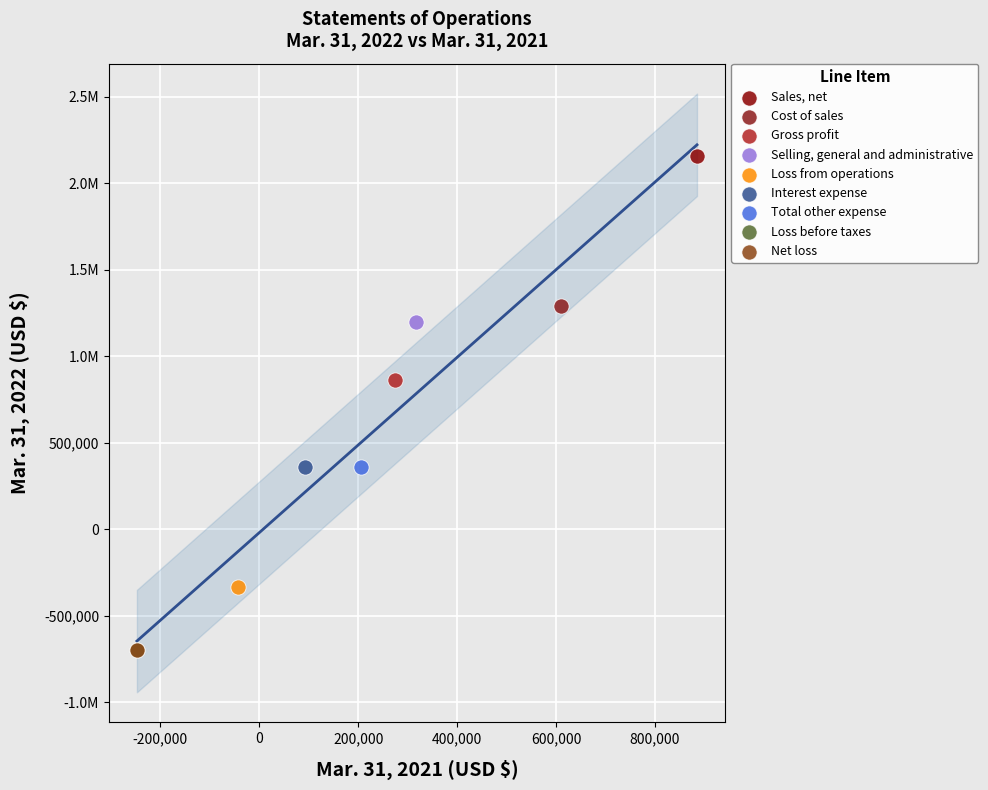

What are all the series names shown in the legend?

Sales, net, Cost of sales, Gross profit, Selling, general and administrative, Loss from operations, Interest expense, Total other expense, Loss before taxes, Net loss